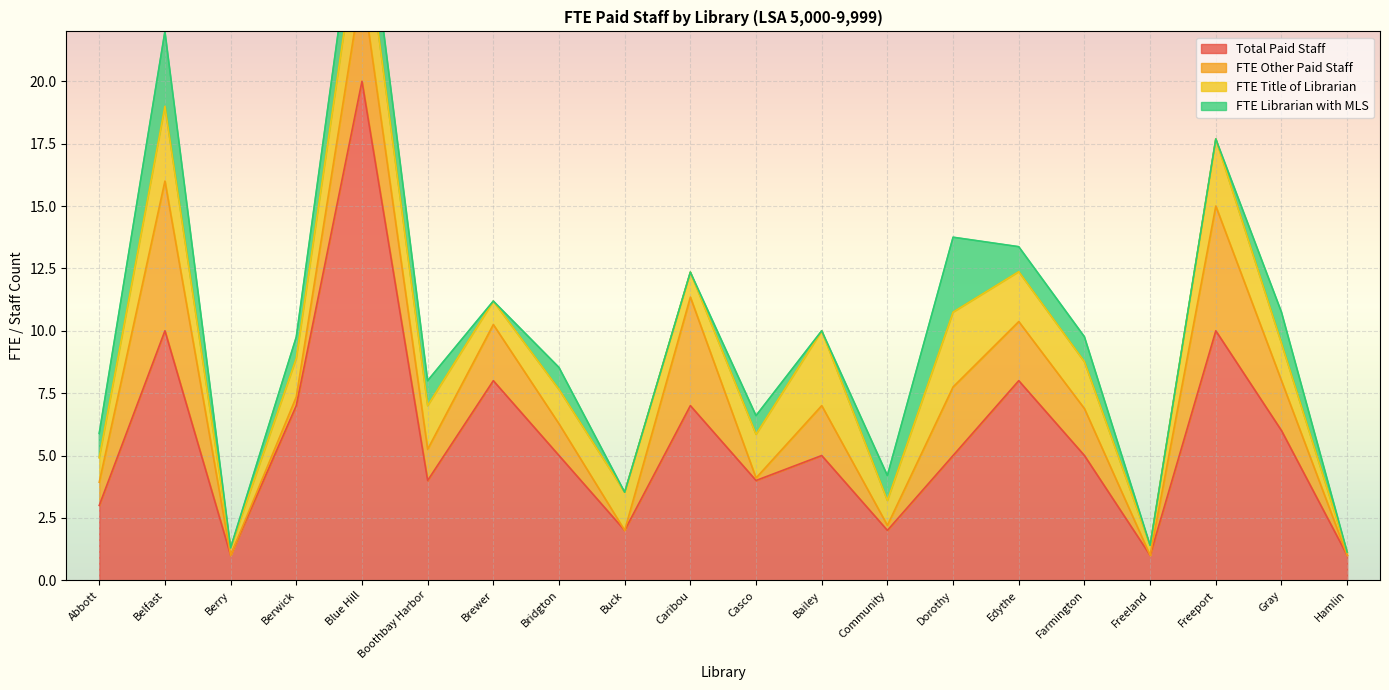

What is the difference between the FTE Title of Librarian values at Casco and Berry?

1.4